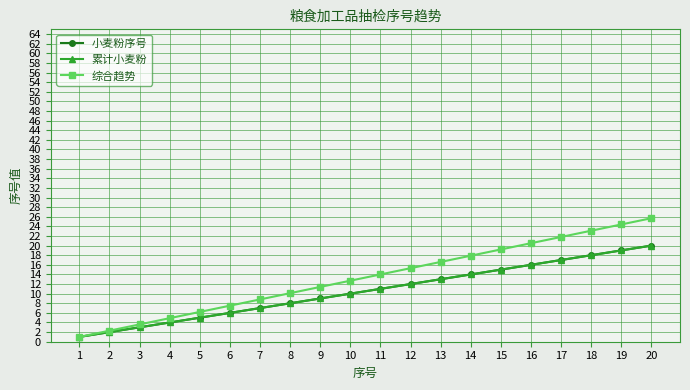

Is this an area chart (filled region under the line)?

No